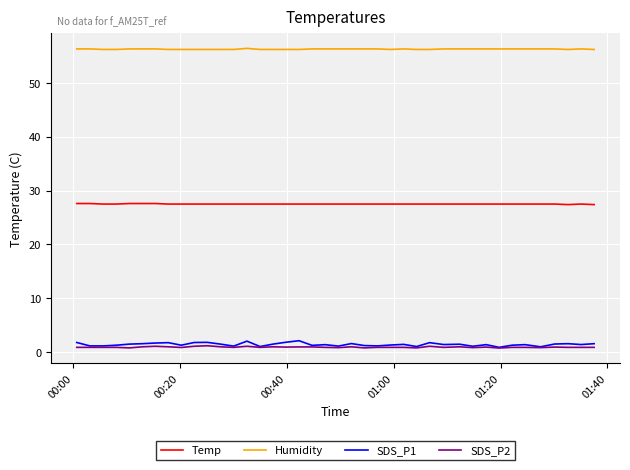

Which series has the largest range (max minus min)?

SDS_P1